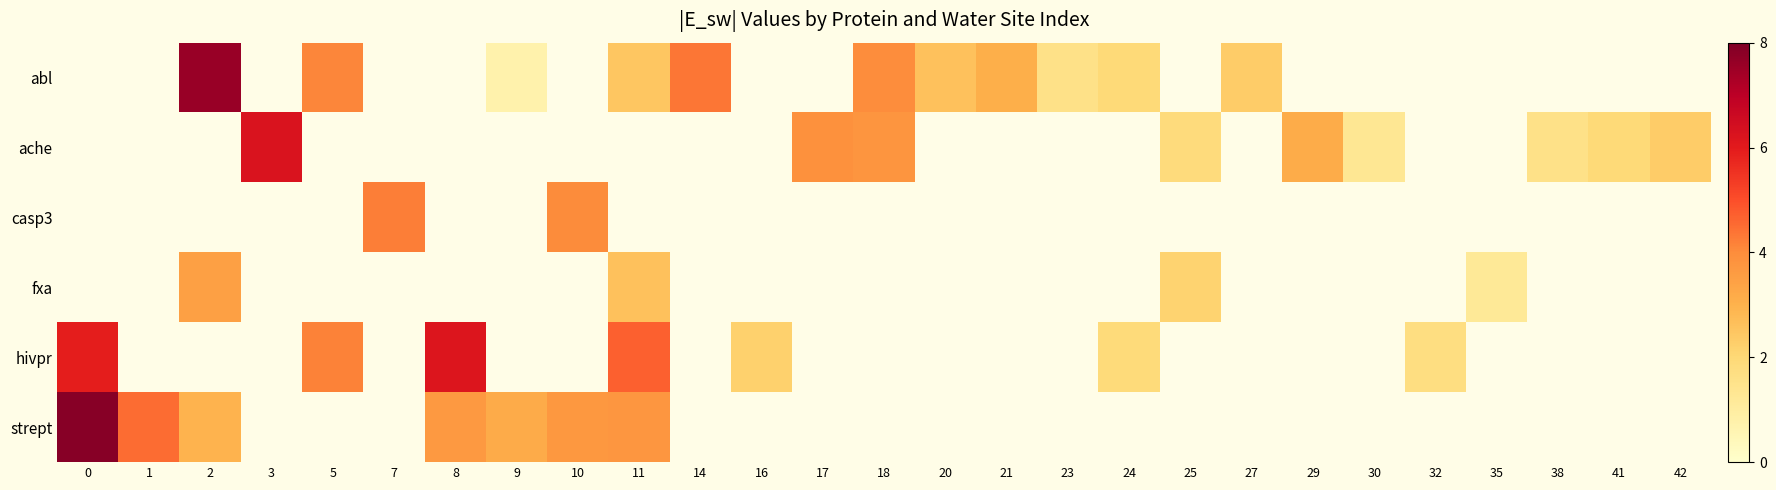

What is the approximate value of abl at 2?

7.6